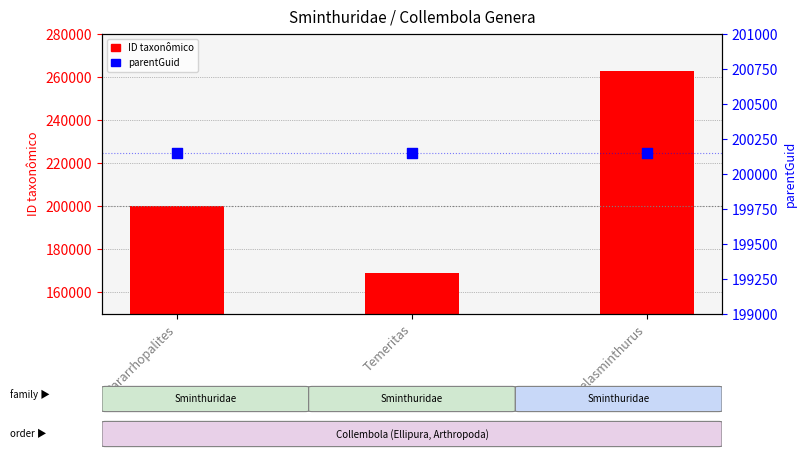

Is the value of ID taxonômico at Varelasminthurus greater than the value of parentGuid at Varelasminthurus?

Yes